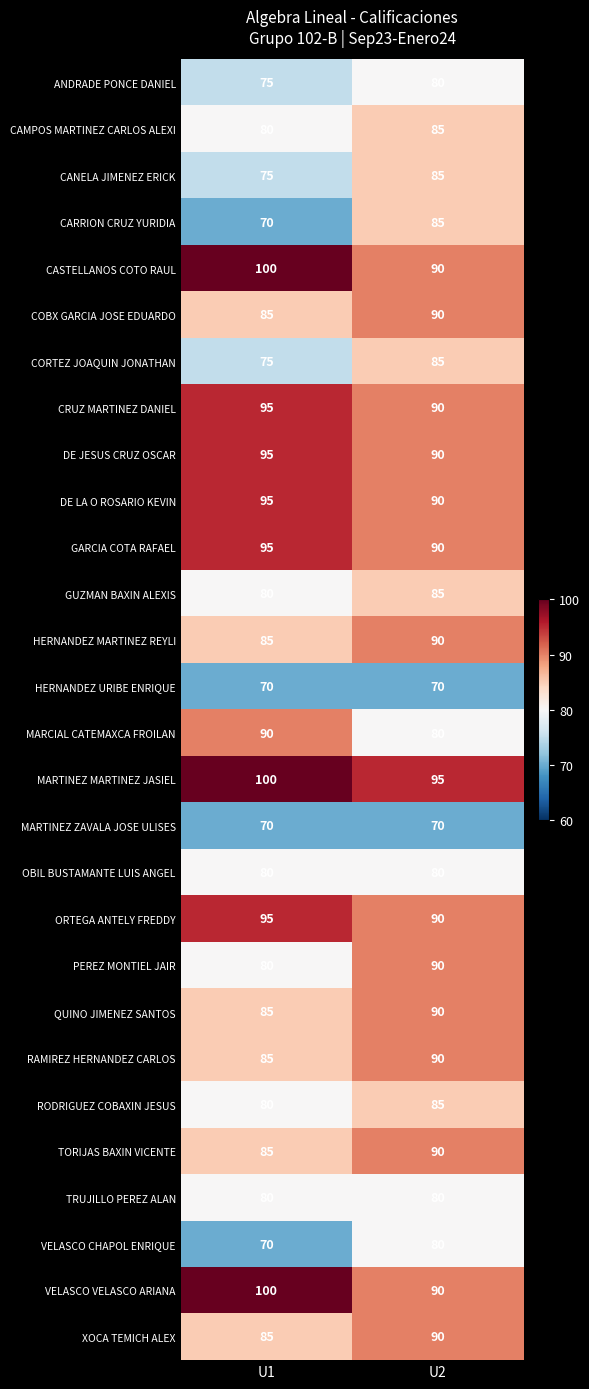

Rank the categories by CAMPOS MARTINEZ CARLOS ALEXI value from highest to lowest.

U2, U1